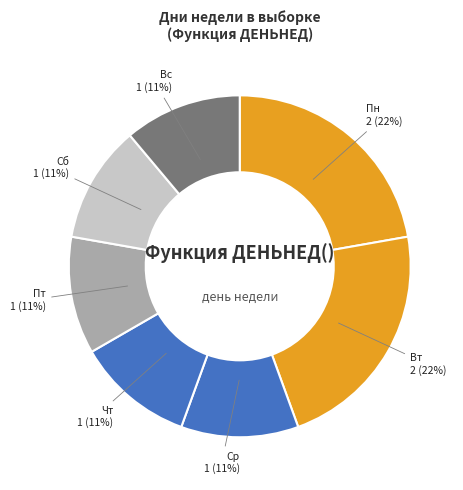

True or false: Чт accounts for 11% of the total.

True